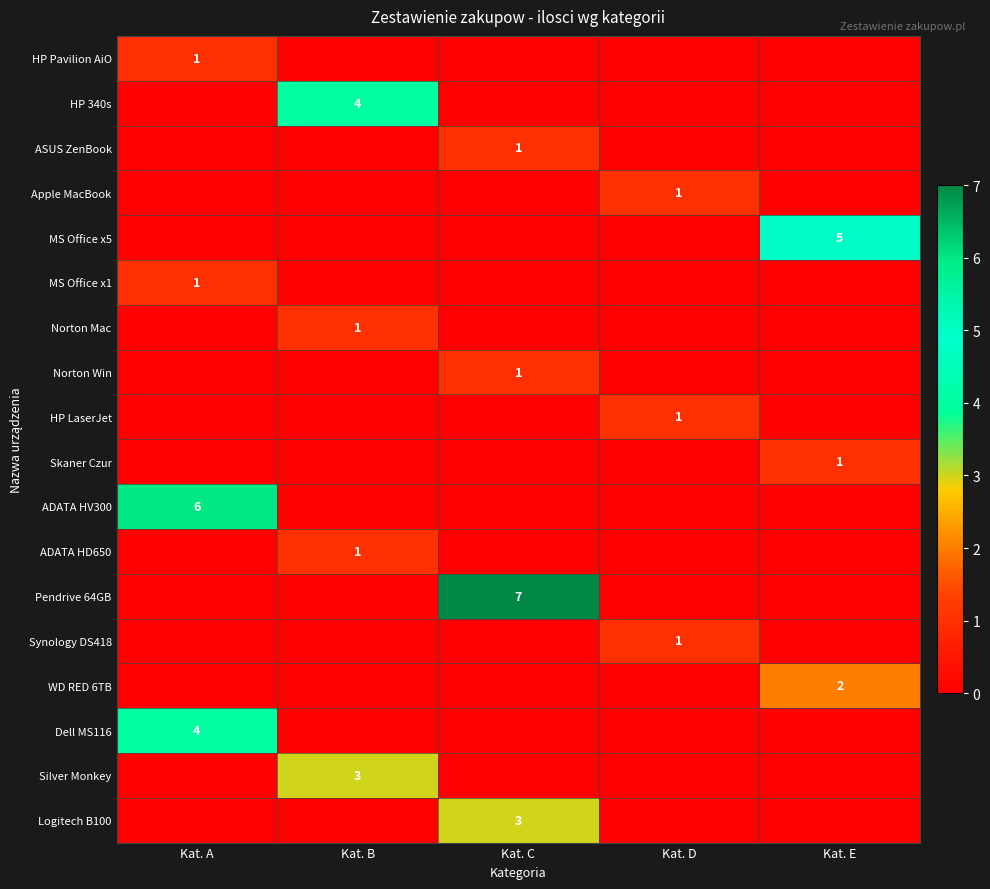

Is it true that Pendrive 64GB equals 7 at Kat. C?

True